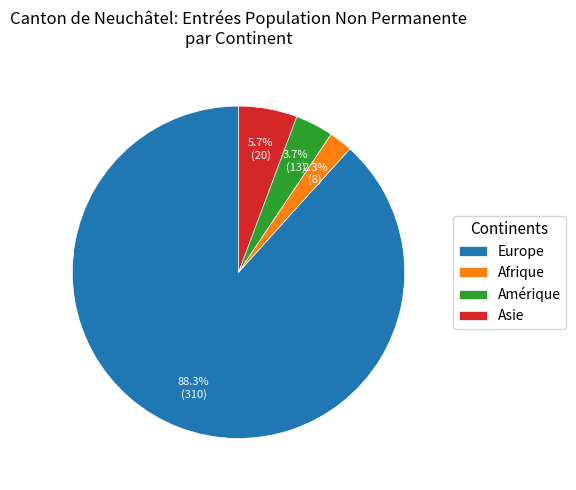

What percentage is the Europe slice, to the nearest percent?

88%